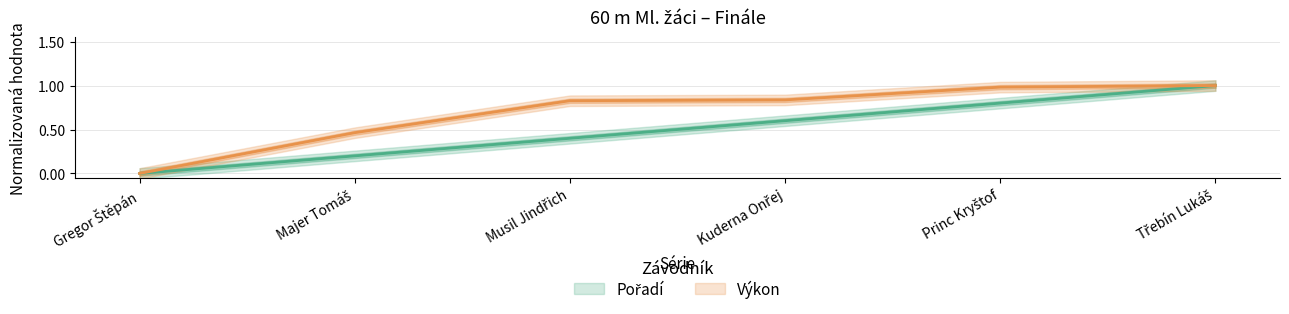

Which has a higher value, Třebín Lukáš or Majer Tomáš?

Třebín Lukáš